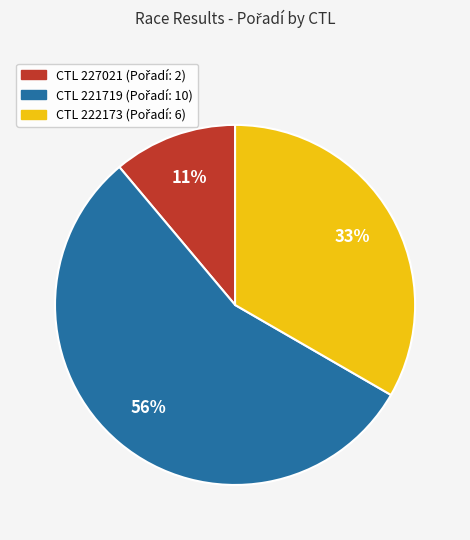

Is there any slice that represents more than half of the pie?

Yes